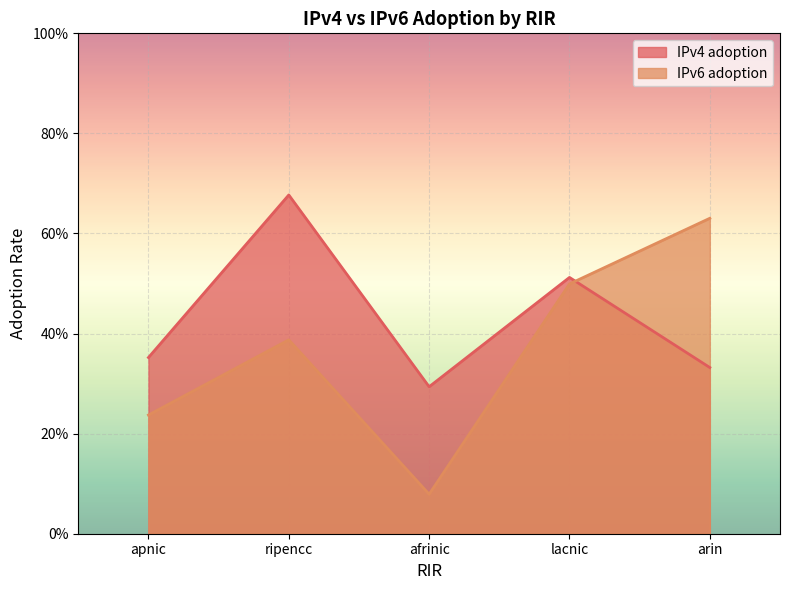

Which series has the widest spread of values?

IPv6 adoption